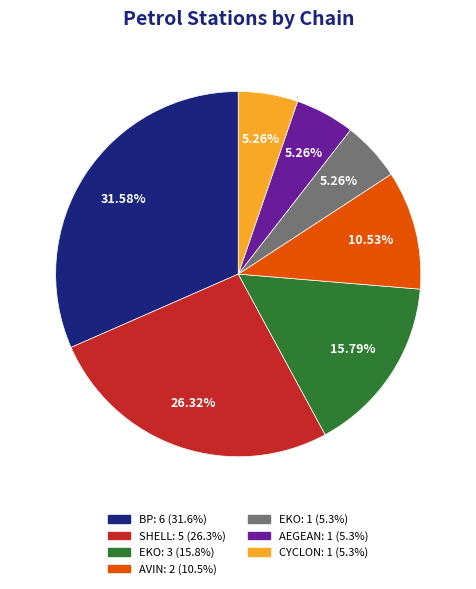

Between ΕΚΟ and CYCLON, which is larger?

ΕΚΟ